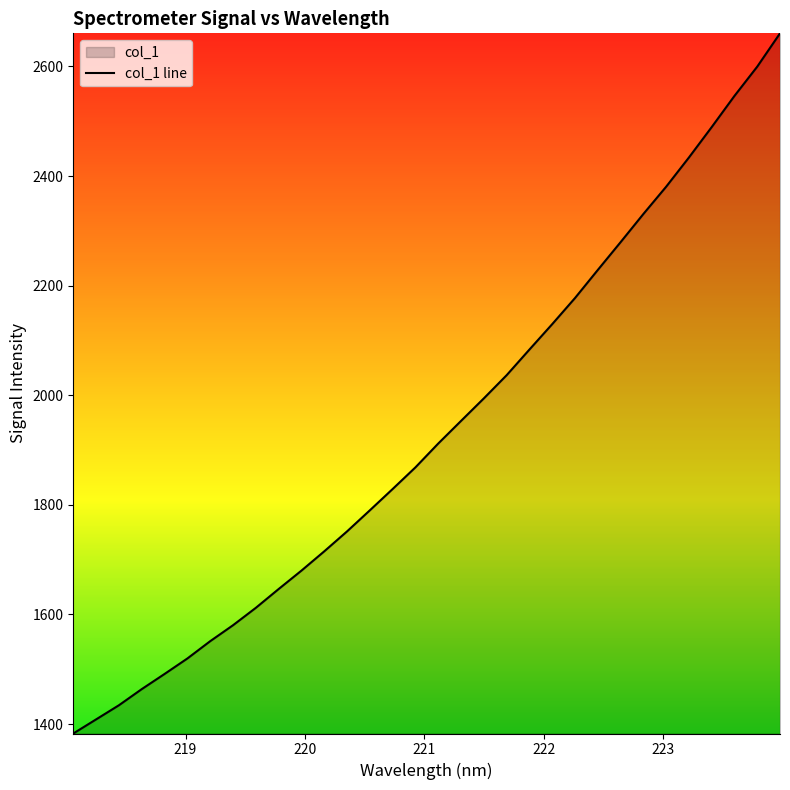

Where does the data first go above 1911?

221.1174